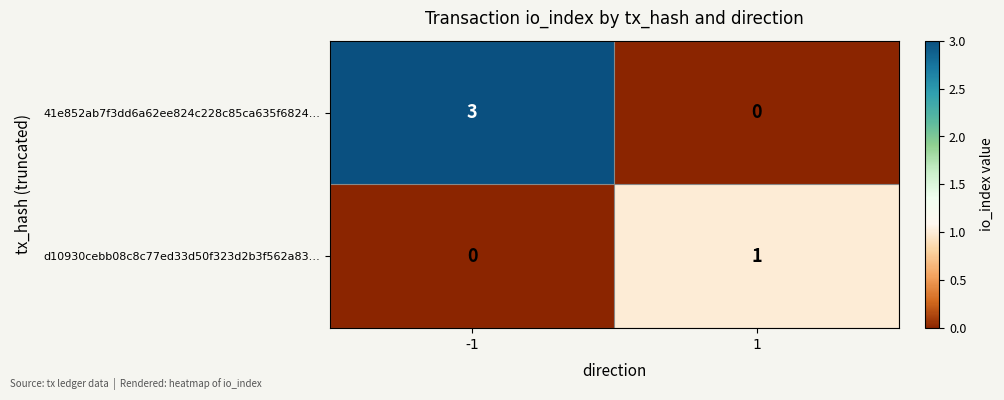

Reading left to right, what are all the values shown in this chart?

41e852ab7f3dd6a62ee824c228c85ca635f6824…: 3	0
d10930cebb08c8c77ed33d50f323d2b3f562a83…: 0	1